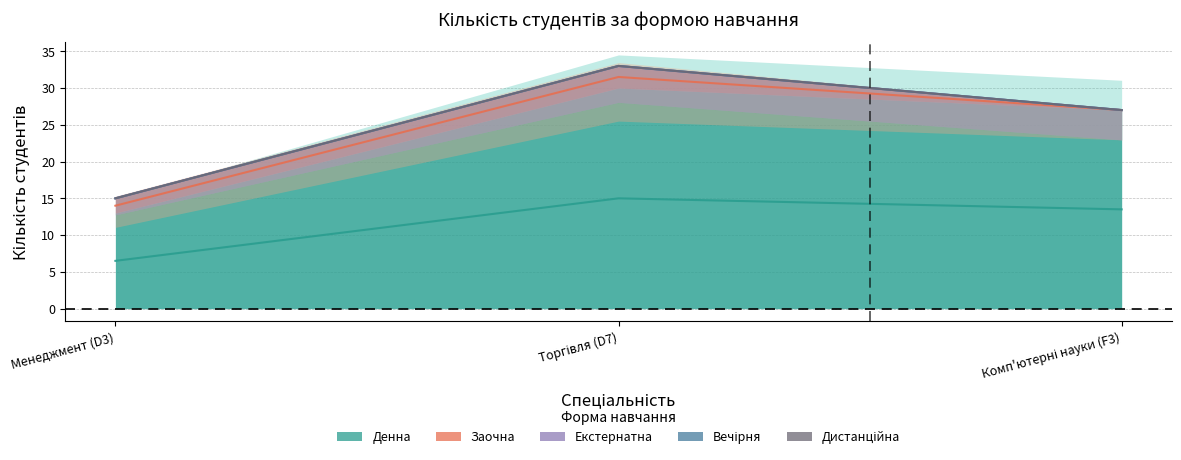

List the series in order of their peak value, lowest first.

Екстернатна, Вечірня, Дистанційна, Заочна, Денна